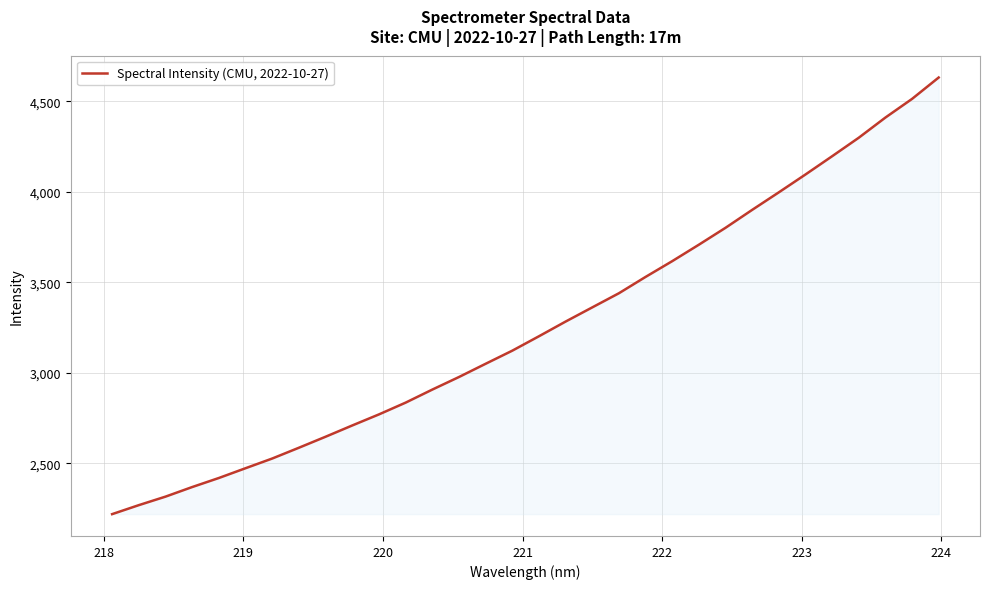

How many lines are shown in the chart?

1